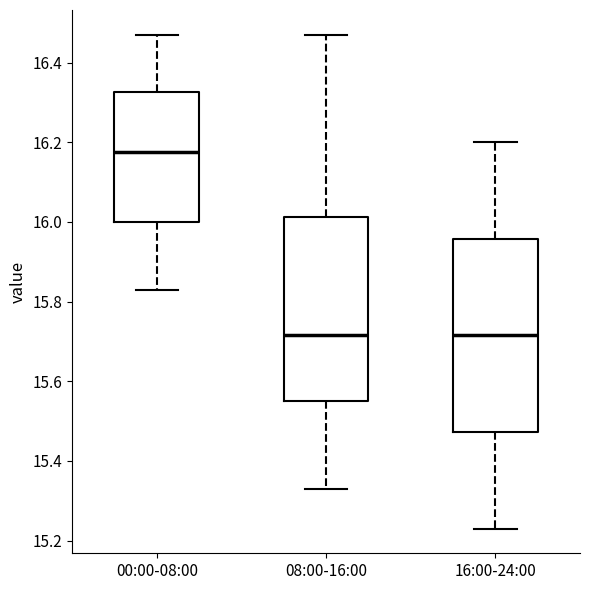

Which box is the tallest, from its lower edge to its upper edge?

16:00-24:00